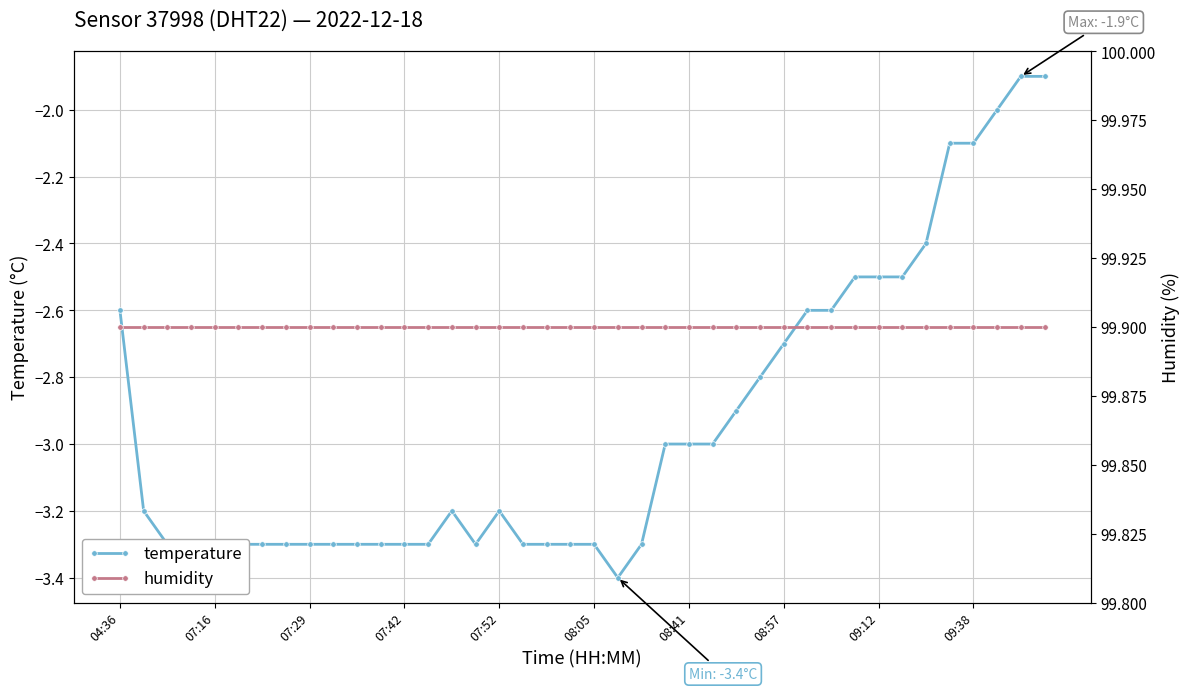

Reading left to right, transcribe all the data shown in this chart.

temperature: -2.6	-3.2	-3.3	-3.3	-3.3	-3.3	-3.3	-3.3	-3.3	-3.3	-3.3	-3.3	-3.3	-3.3	-3.2	-3.3	-3.2	-3.3	-3.3	-3.3	-3.3	-3.4	-3.3	-3.0	-3.0	-3.0	-2.9	-2.8	-2.7	-2.6	-2.6	-2.5	-2.5	-2.5	-2.4	-2.1	-2.1	-2.0	-1.9	-1.9
humidity: 99.9	99.9	99.9	99.9	99.9	99.9	99.9	99.9	99.9	99.9	99.9	99.9	99.9	99.9	99.9	99.9	99.9	99.9	99.9	99.9	99.9	99.9	99.9	99.9	99.9	99.9	99.9	99.9	99.9	99.9	99.9	99.9	99.9	99.9	99.9	99.9	99.9	99.9	99.9	99.9